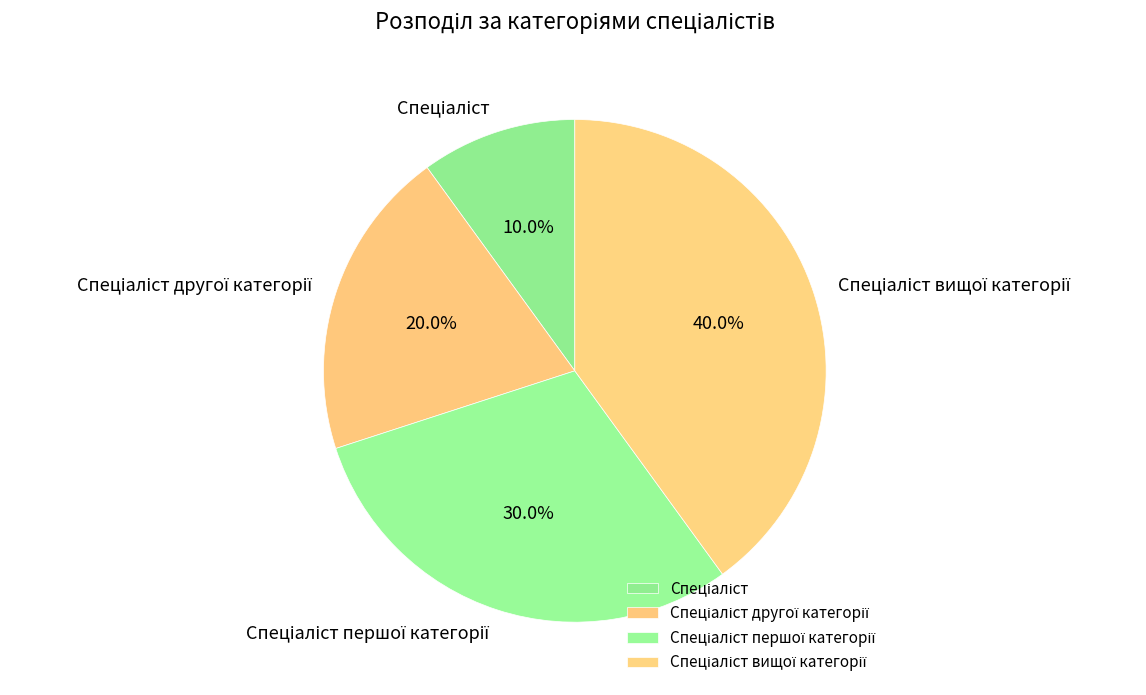

To the nearest percent, what is the average slice percentage?

25%